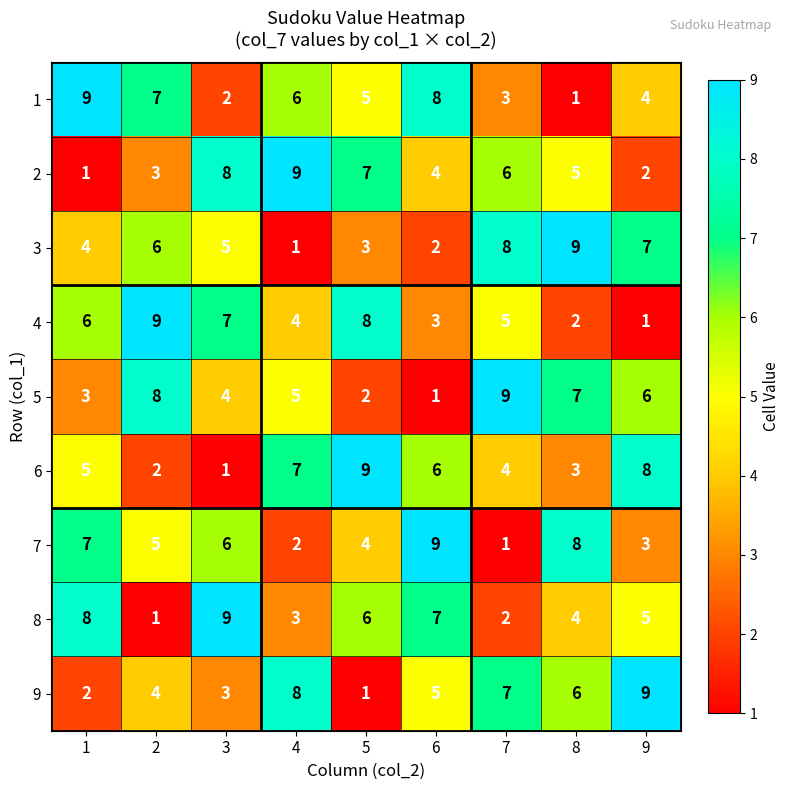

What is the difference between the maximum and second lowest values in the 4 series?

7